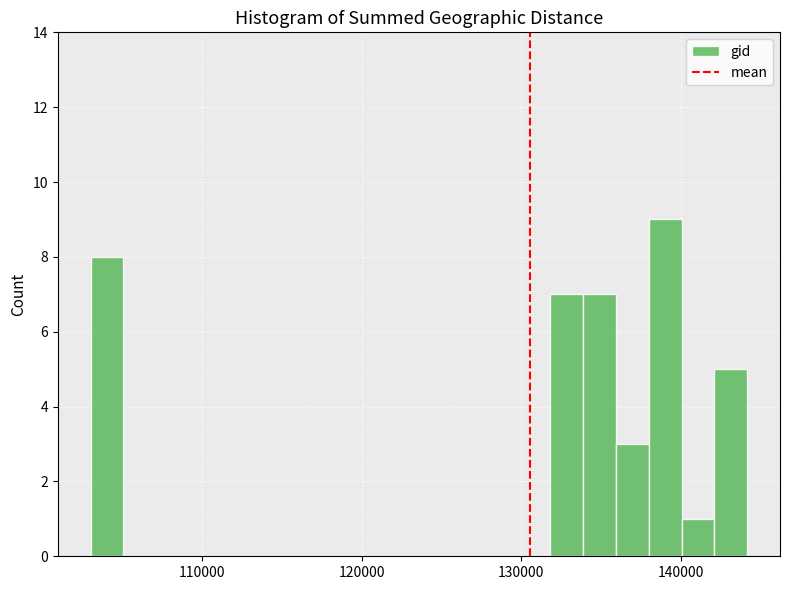

Around what value on the x-axis is the tallest bar? Give the approximate position of its centre, as read against the axis.

139000